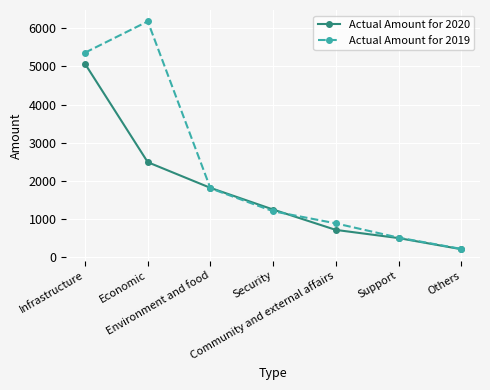

What is the difference between the highest and lowest values at Infrastructure?

294